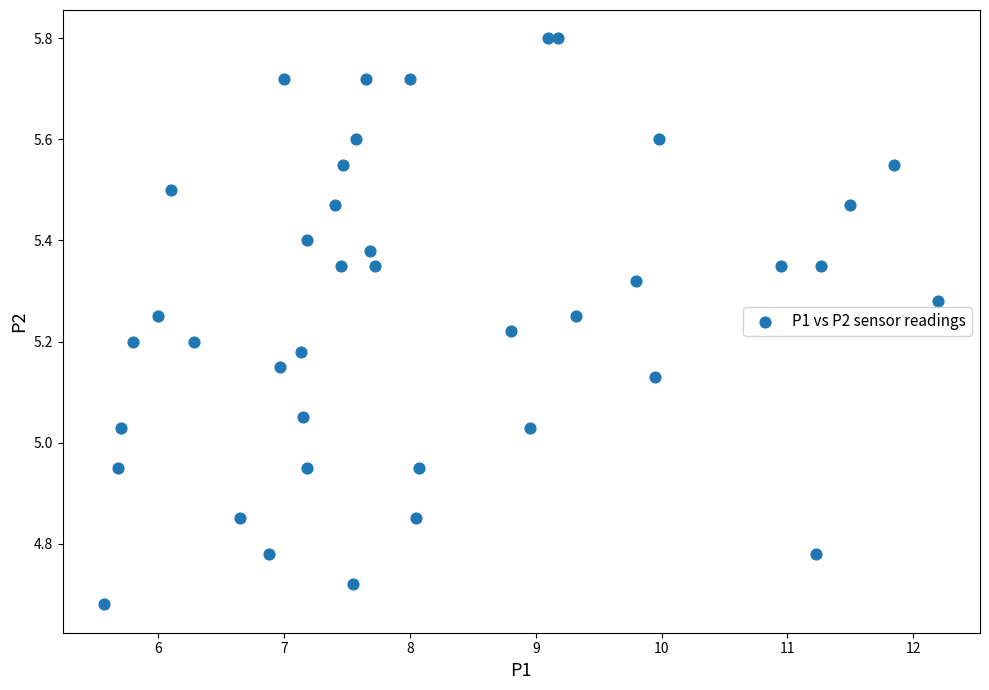

What is the range of Y values (max minus min)?

1.1